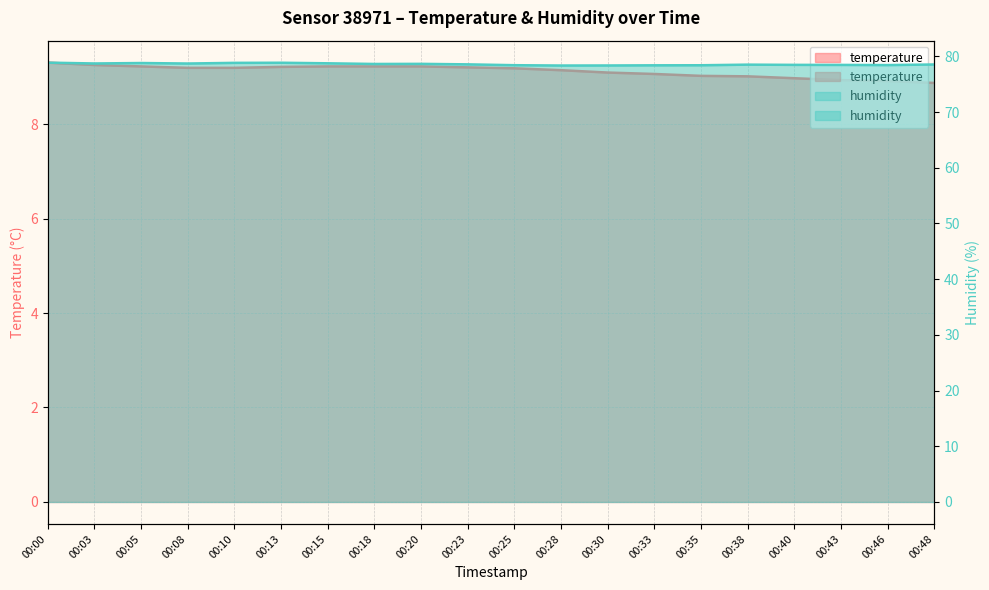

What is the difference between the highest and lowest values at 00:30?

69.3